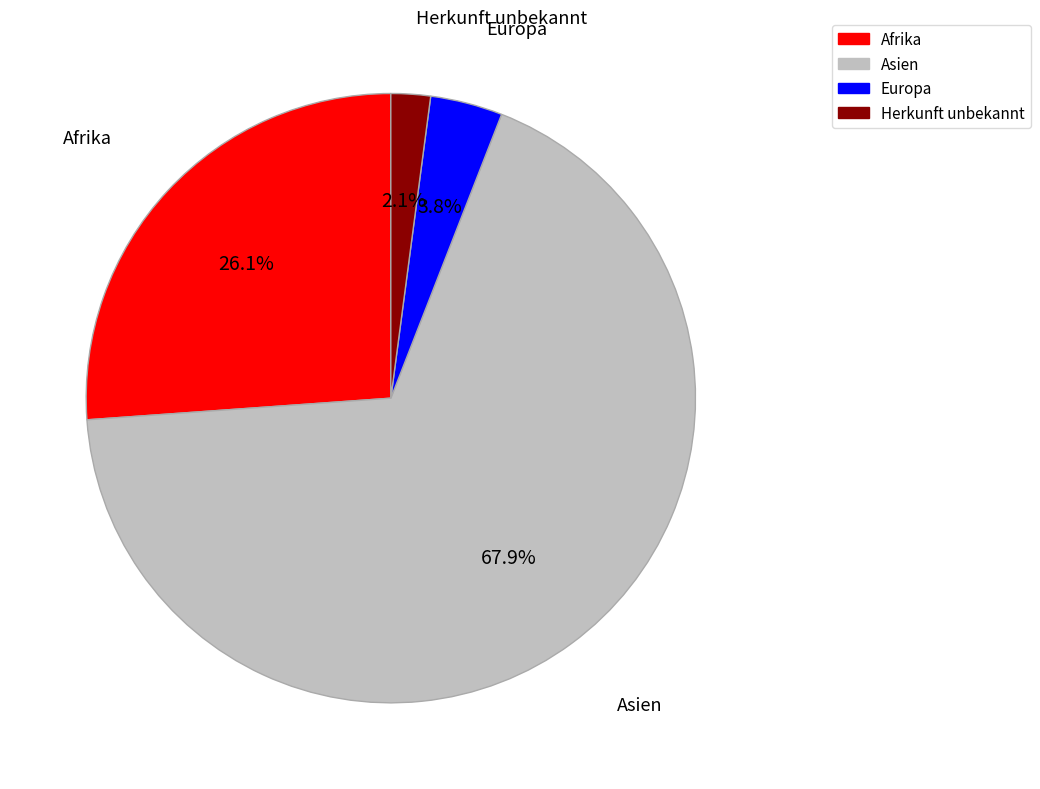

What percentage is the Herkunft unbekannt slice, to the nearest percent?

2%